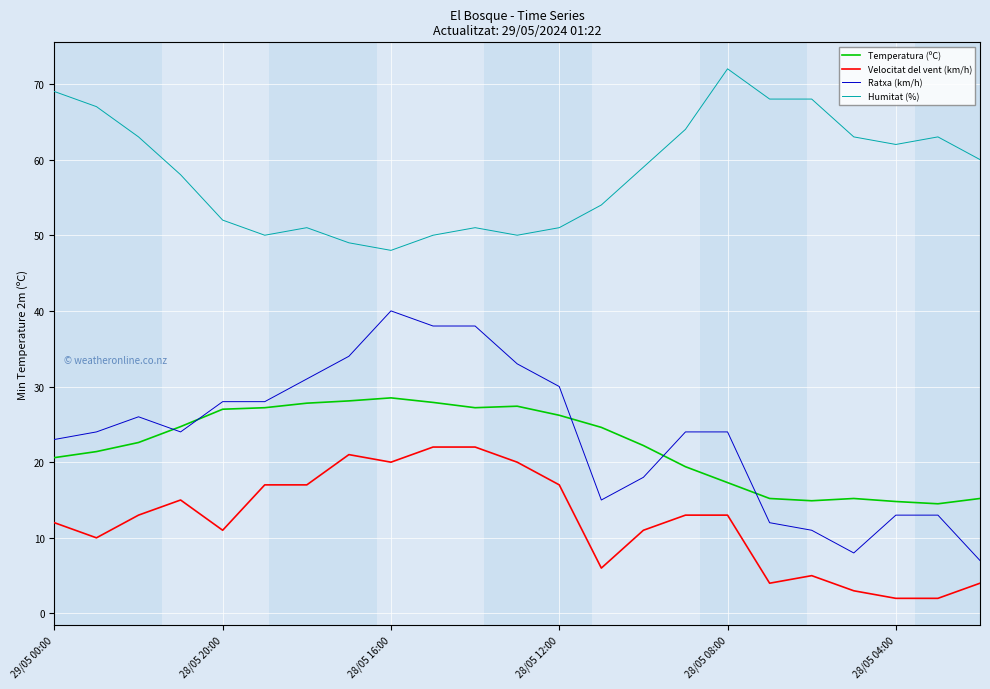

Rank the series by their maximum value, from lowest to highest.

Velocitat del vent (km/h), Temperatura (ºC), Ratxa (km/h), Humitat (%)